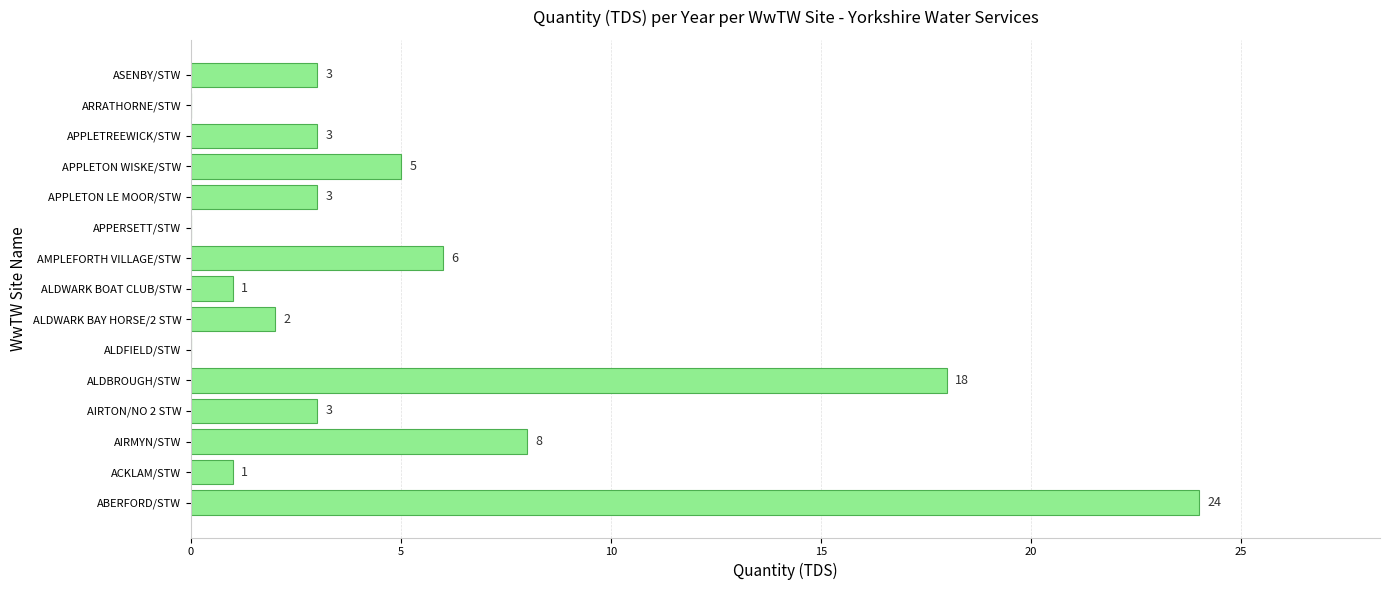

What is the sum of the values at AIRMYN/STW and ALDFIELD/STW?

8